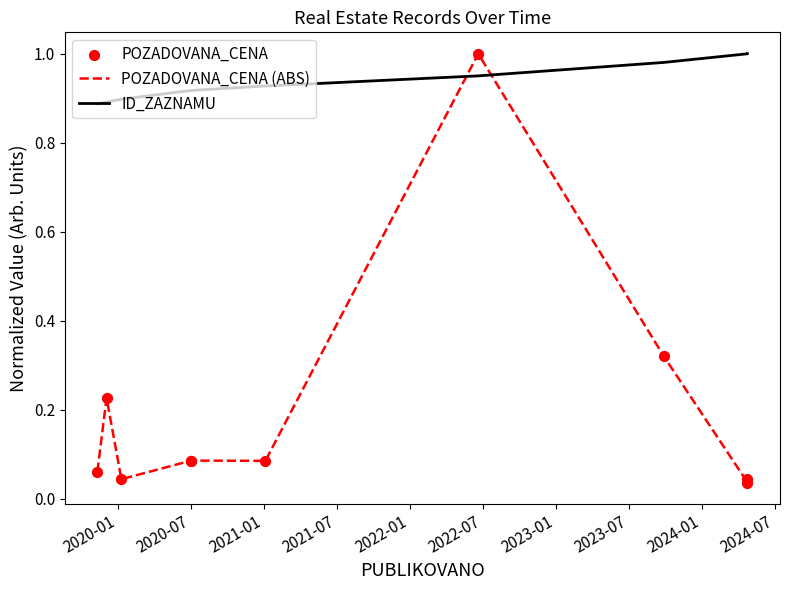

Is the value of POZADOVANA_CENA at 2023-01 greater than the value of POZADOVANA_CENA (ABS) at 2020-01?

Yes